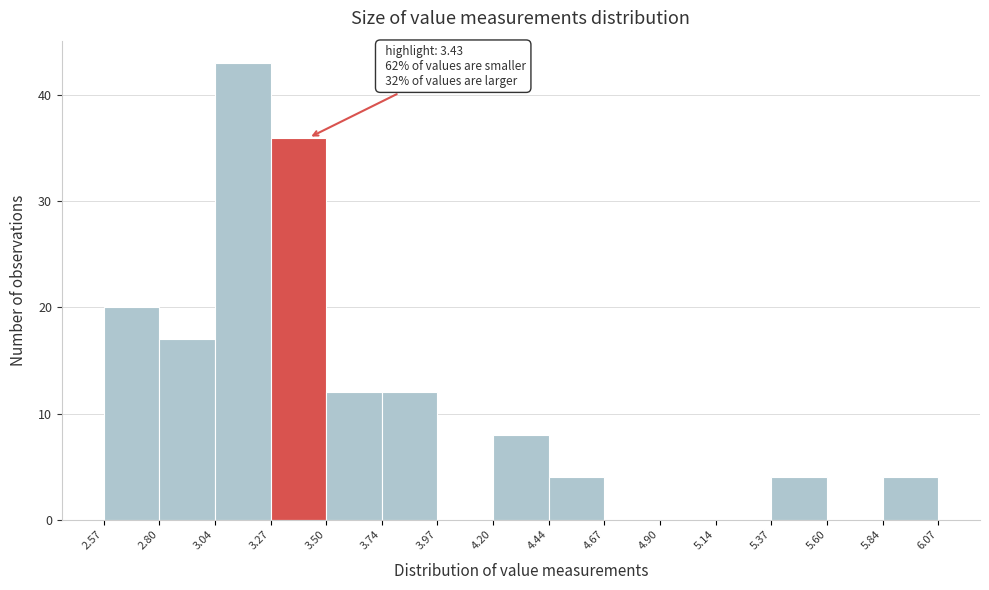

Over which range of the x-axis is the bar tallest?

3.04 to 3.27